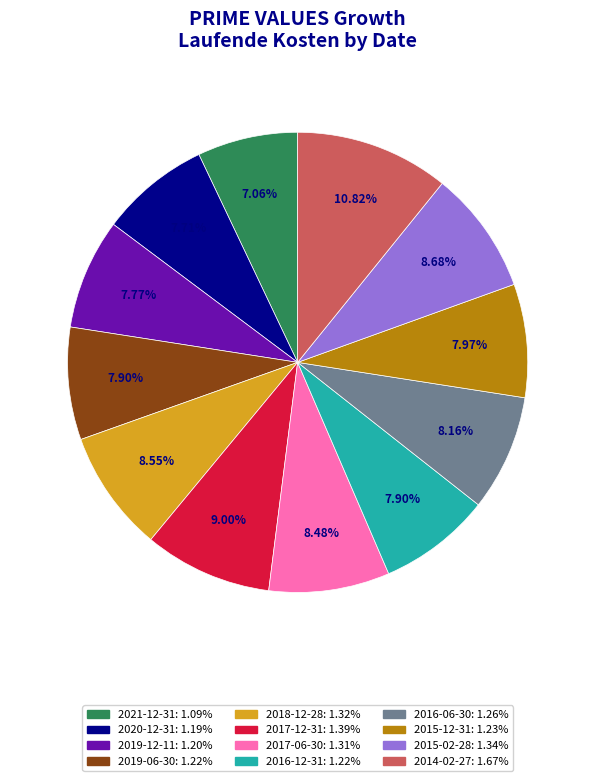

To the nearest percent, what is the difference between the 2014-02-27 and 2019-12-11 slice percentages?

3%